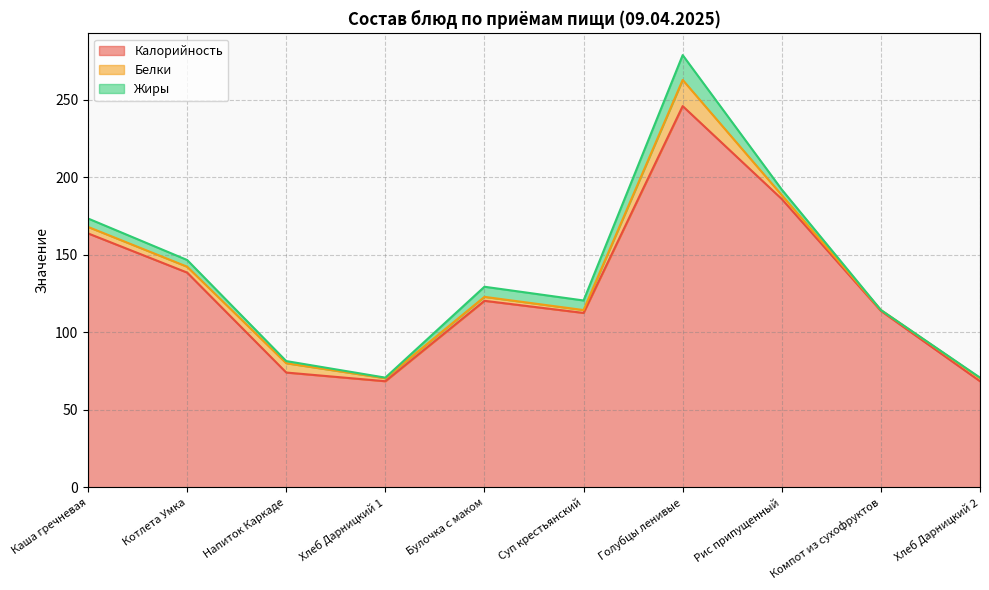

How many data points in Калорийность are less than 120?

5